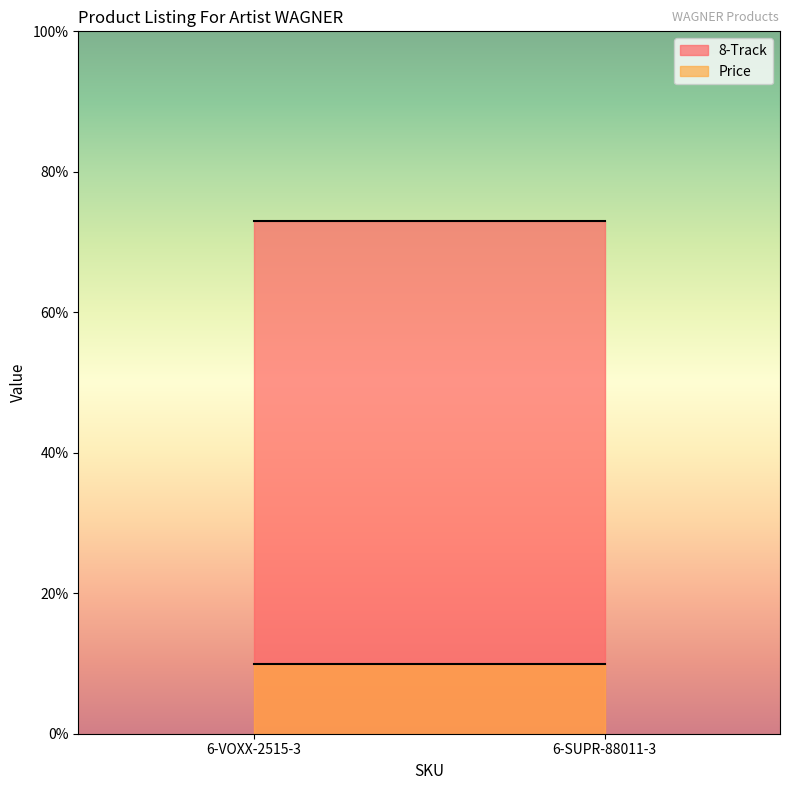

Rank the series by their average value, from lowest to highest.

Price, 8-Track